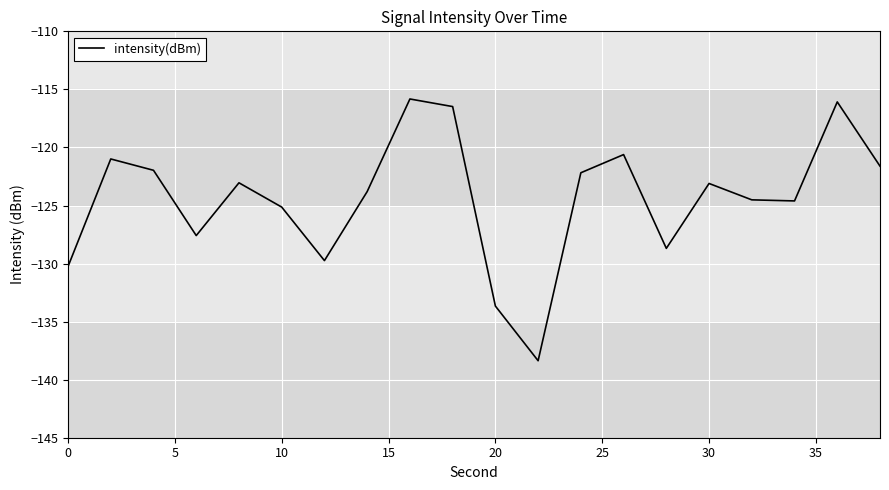

What is the smallest value displayed?

-138.4